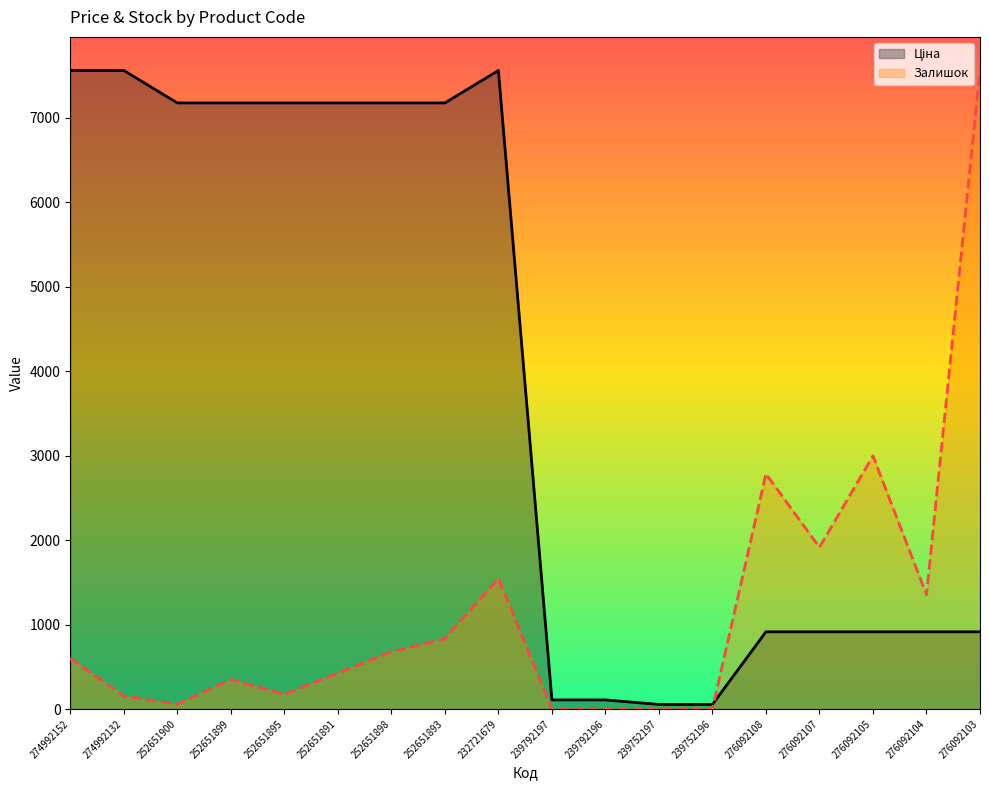

At which label is Ціна closest to 3807?

276092108